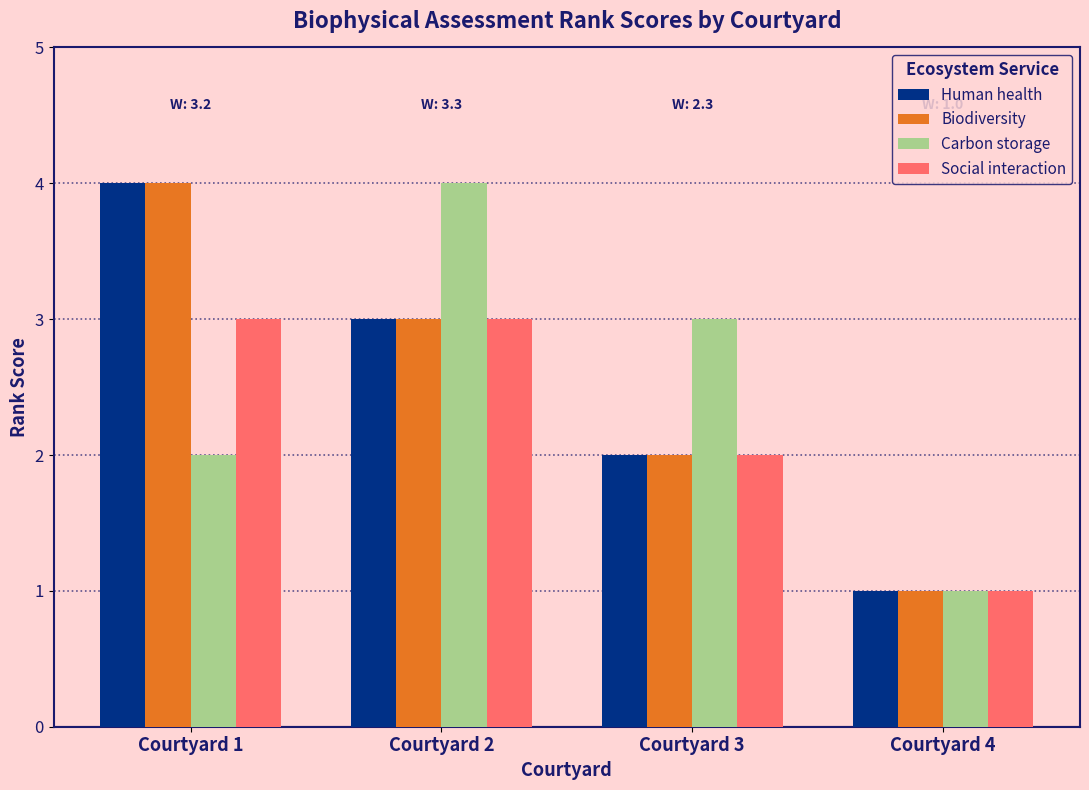

Reading left to right, transcribe all the data shown in this chart.

Human health: Courtyard 1=4	Courtyard 2=3	Courtyard 3=2	Courtyard 4=1
Biodiversity: Courtyard 1=4	Courtyard 2=3	Courtyard 3=2	Courtyard 4=1
Carbon storage: Courtyard 1=2	Courtyard 2=4	Courtyard 3=3	Courtyard 4=1
Social interaction: Courtyard 1=3	Courtyard 2=3	Courtyard 3=2	Courtyard 4=1